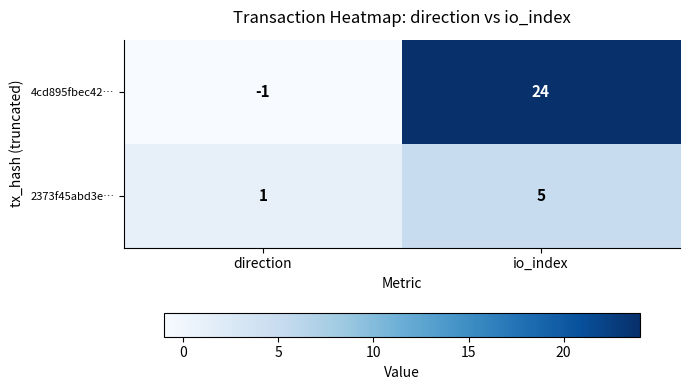

Which series has the widest spread of values?

4cd895fbec42…